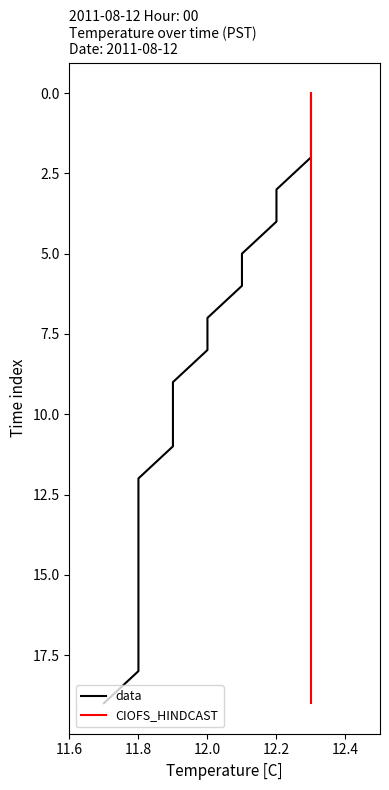

True or false: data and CIOFS_HINDCAST intersect in this chart.

False